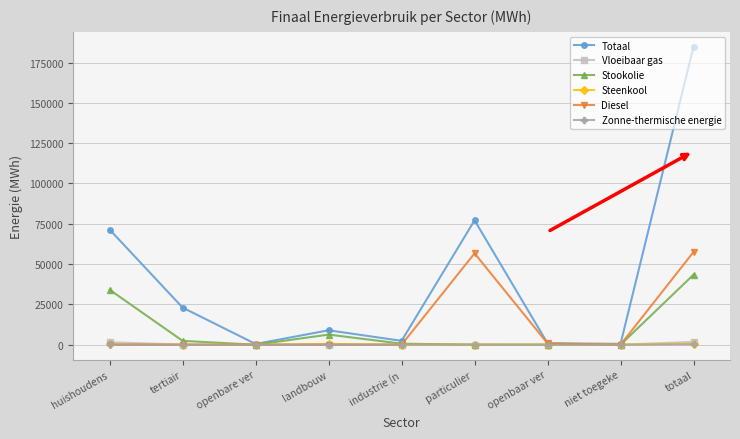

What is the label of the 8th point from the right?

tertiair